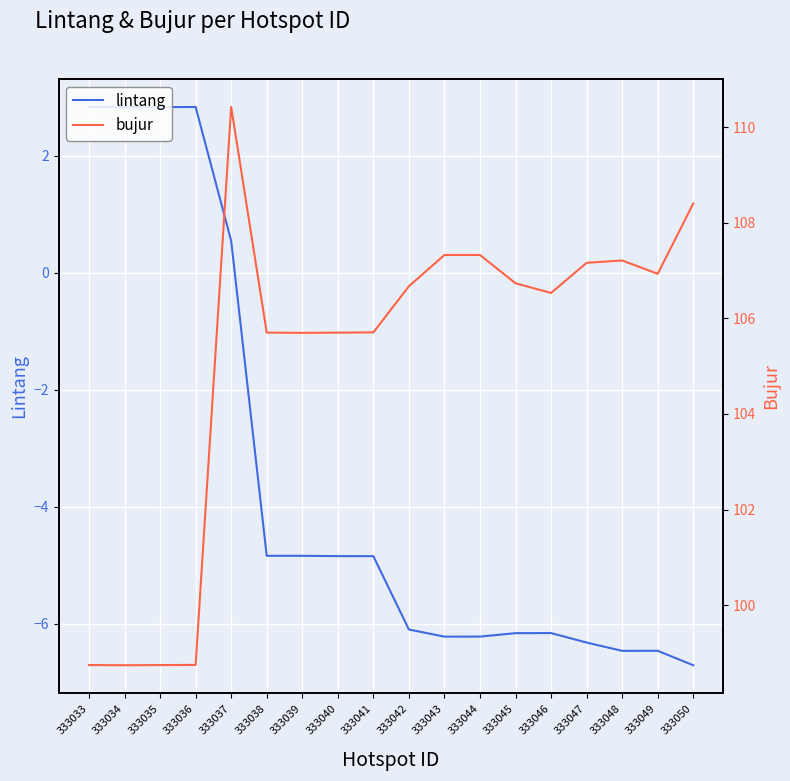

True or false: bujur and lintang cross at least once.

False